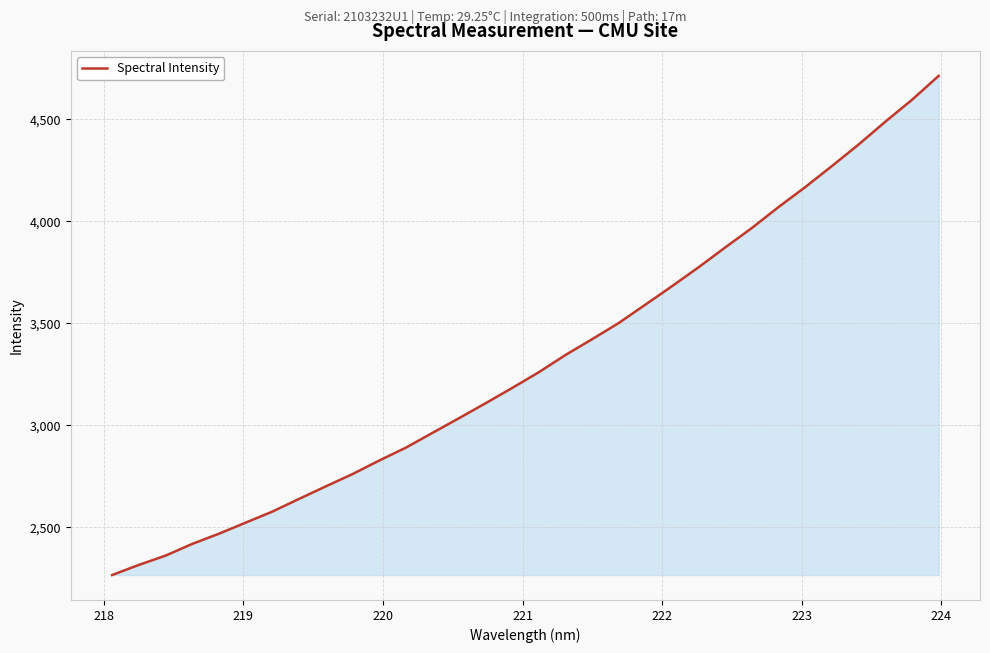

What is the maximum value shown in the chart?

4712.7